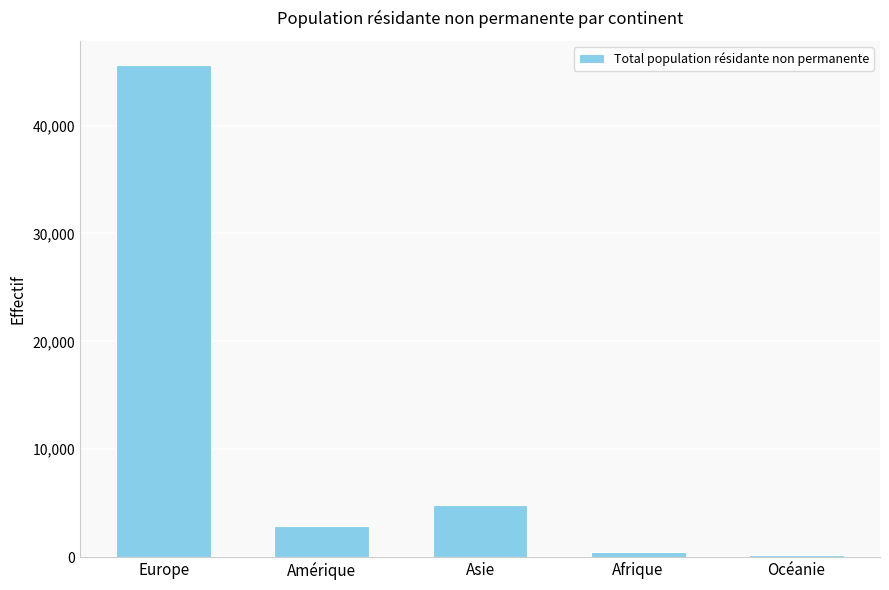

What is the difference between the values at Océanie and Amérique?

2690